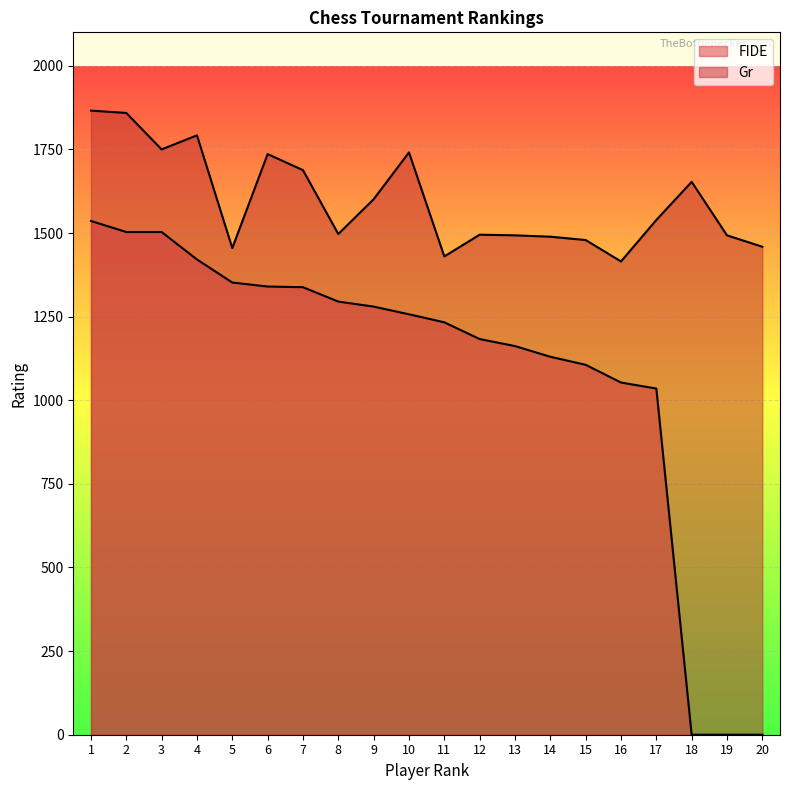

What is the value of the FIDE point at the 15th from the left?

1106